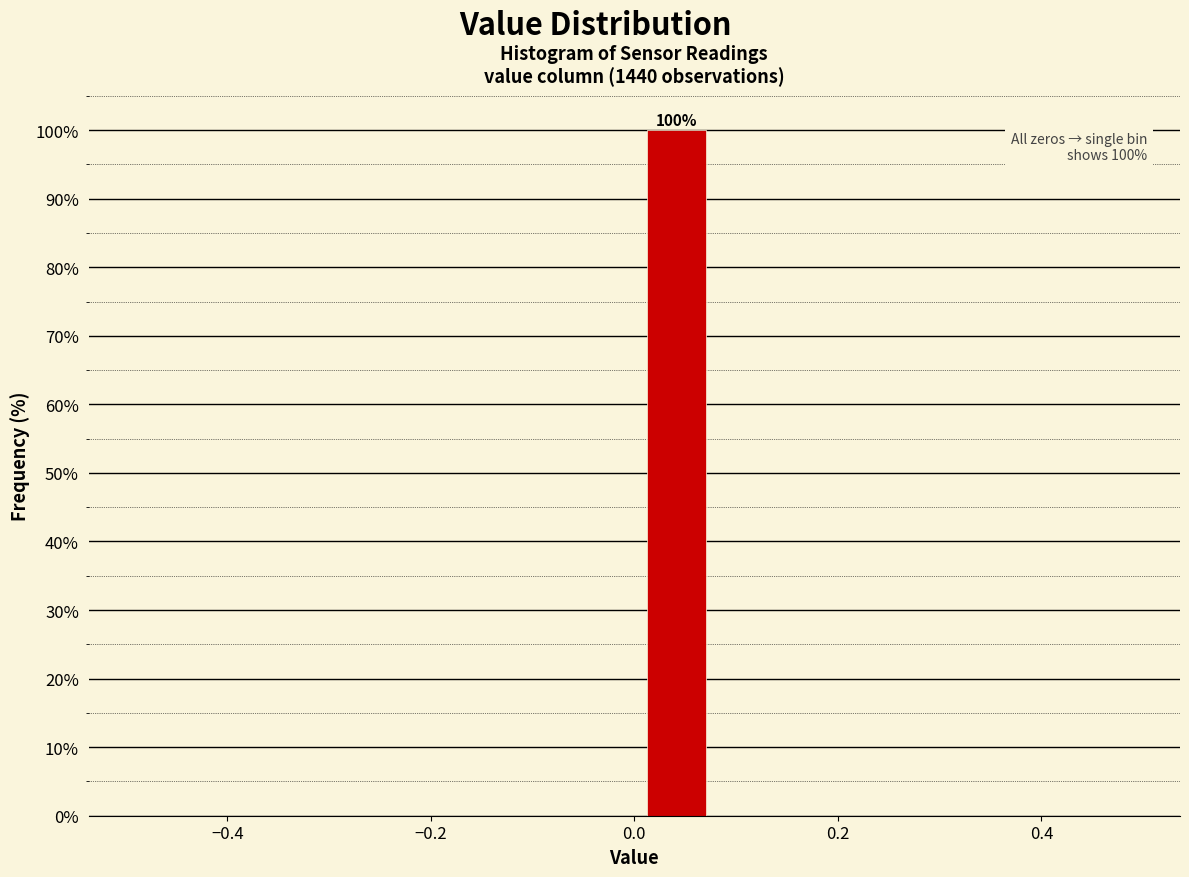

Over which range of the x-axis is the bar tallest?

0.00 to 0.08